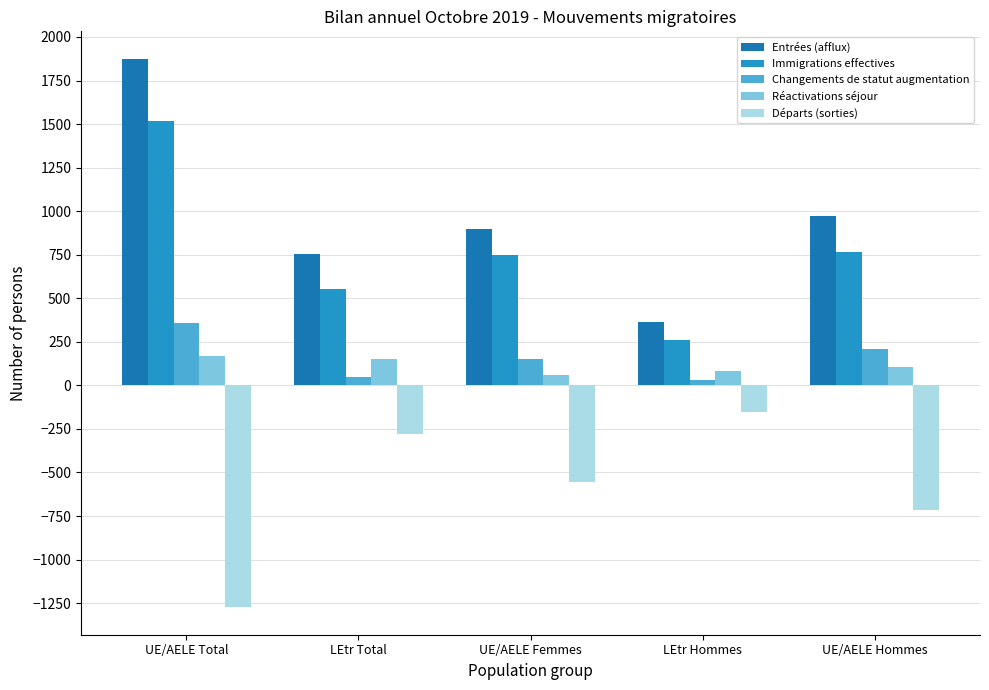

What is the label of the 2nd bar from the left?

LEtr Total